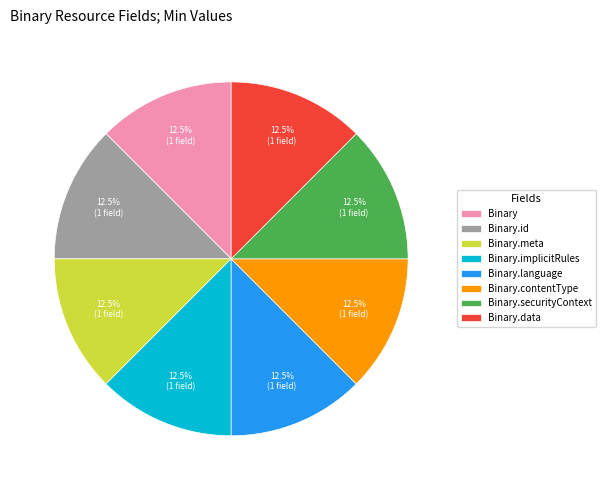

How many slices are in this pie chart?

8